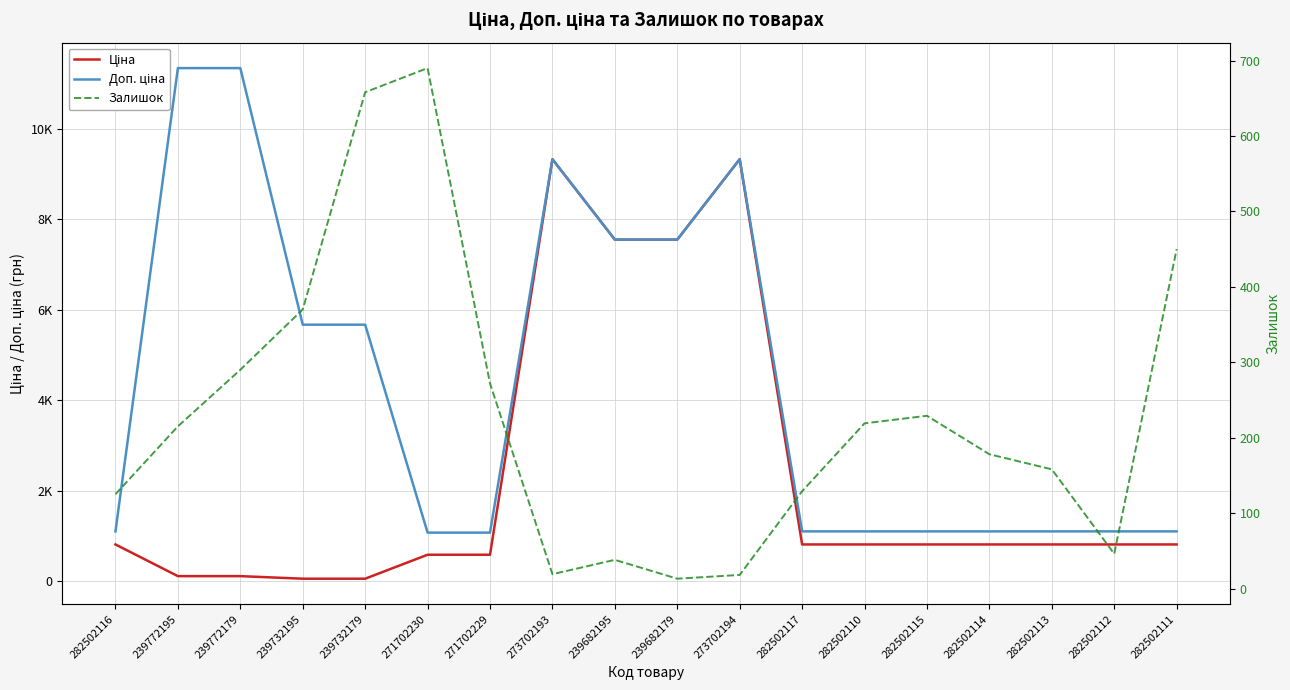

What is the total value across all series at 239682179?

15104.8